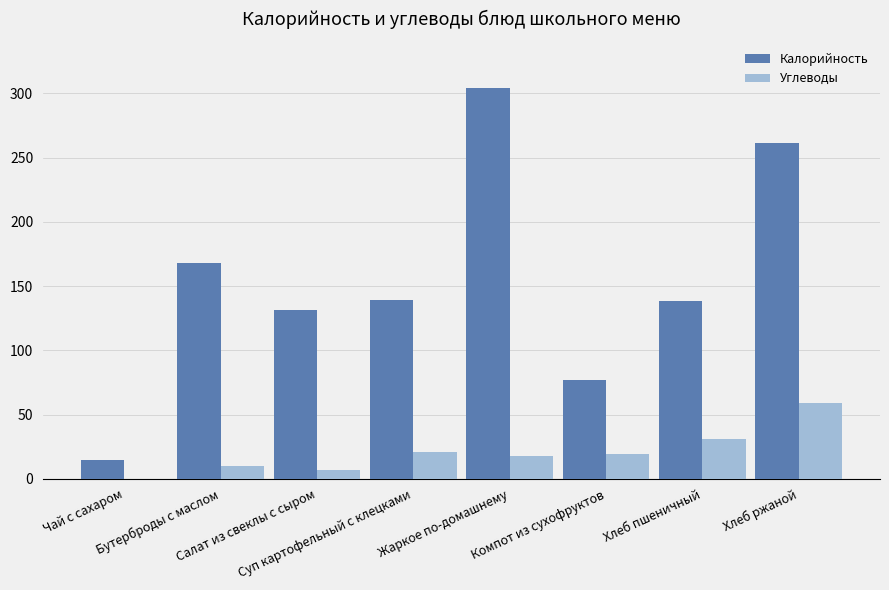

What is the sum of all Углеводы values?

164.6